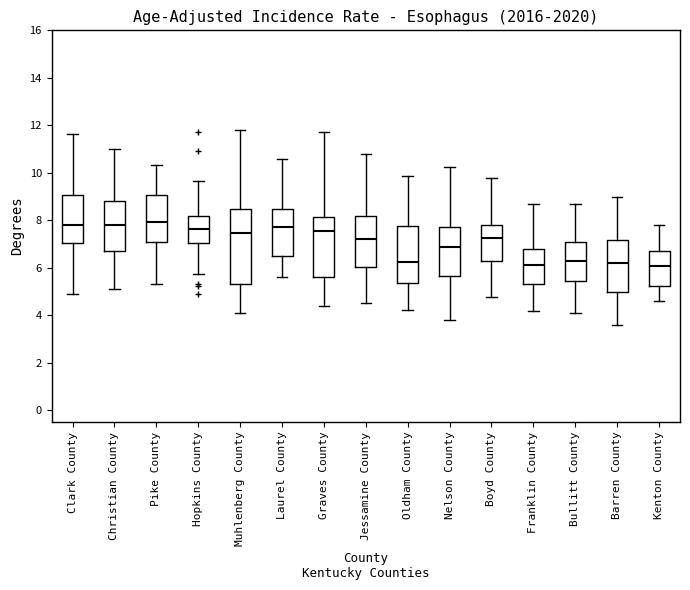

Comparing the boxes themselves (not the whiskers), which one is the tallest?

Muhlenberg County